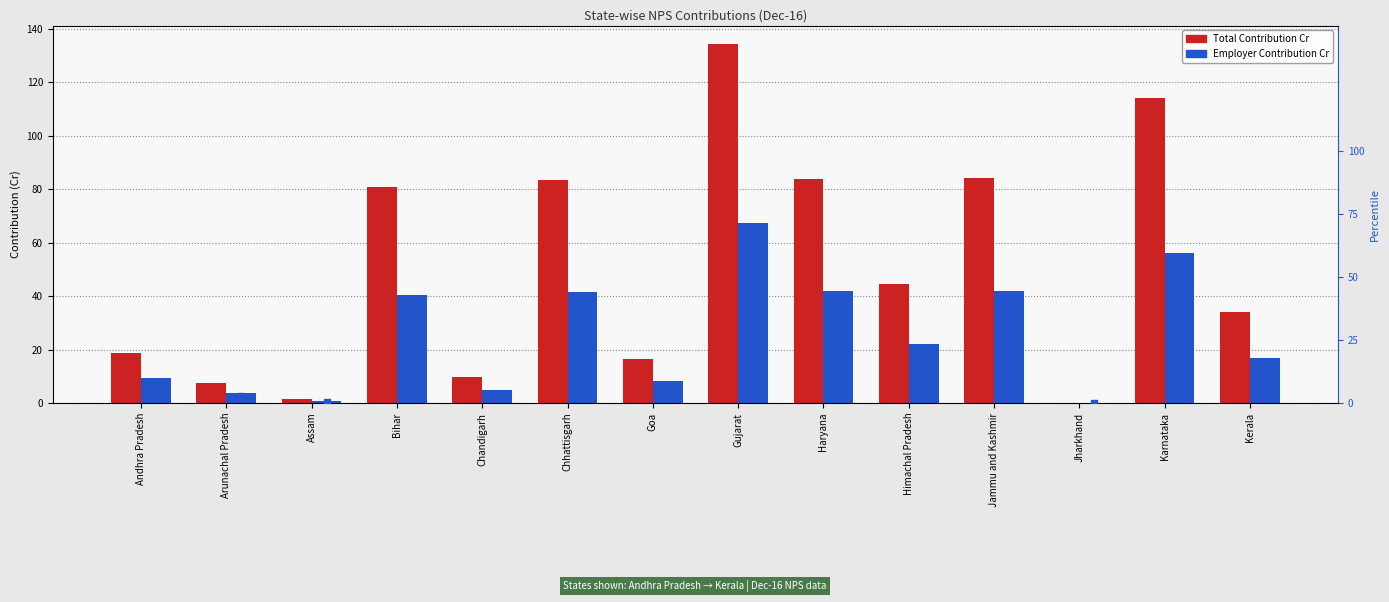

Is the value of Total Contribution Cr at Andhra Pradesh greater than the value of percentile rank within the sample at Goa?

Yes